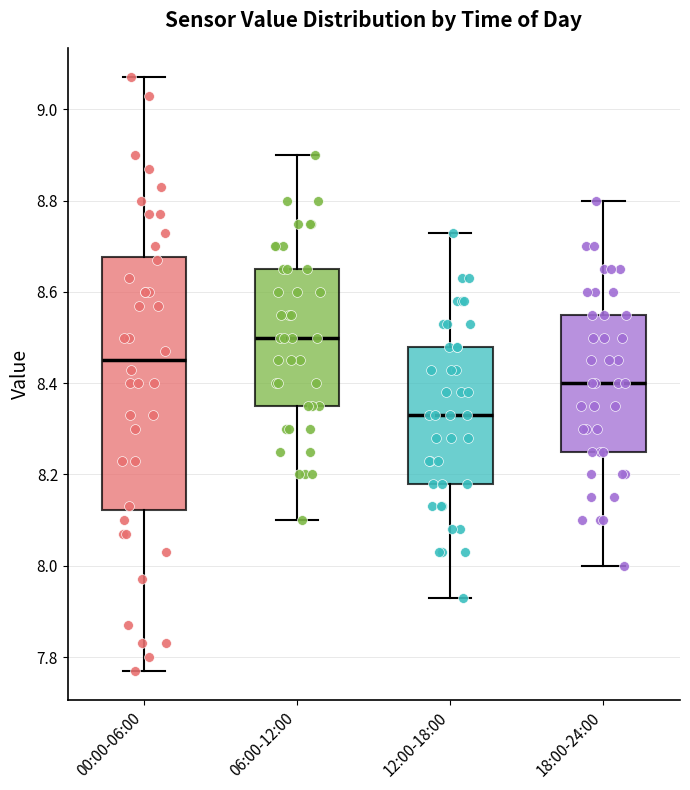

Which box has the lowest median line?

12:00-18:00